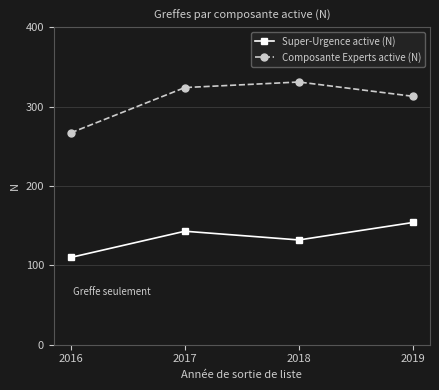

The Composante Experts active (N) series shows 397 at 2016. True or false?

False